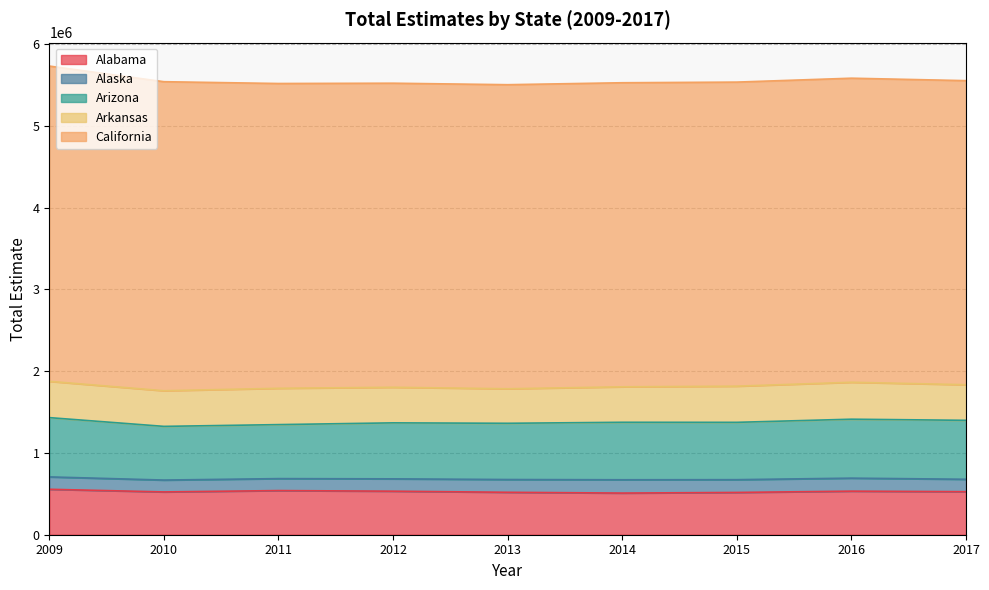

What is the sum of the Alaska values at 2015 and 2017?

308067